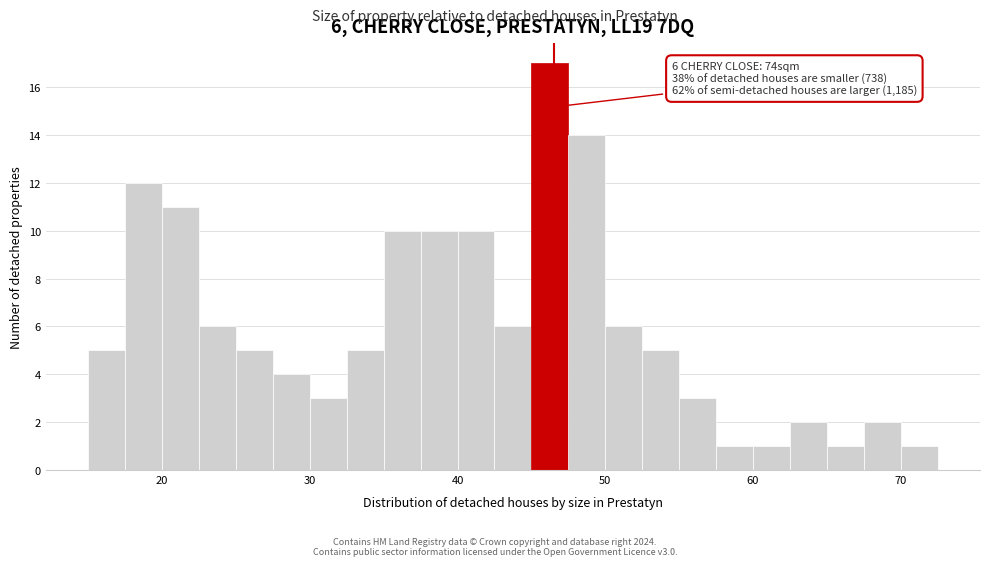

Read against the x-axis, roughly where is the centre of the tallest bar?

46